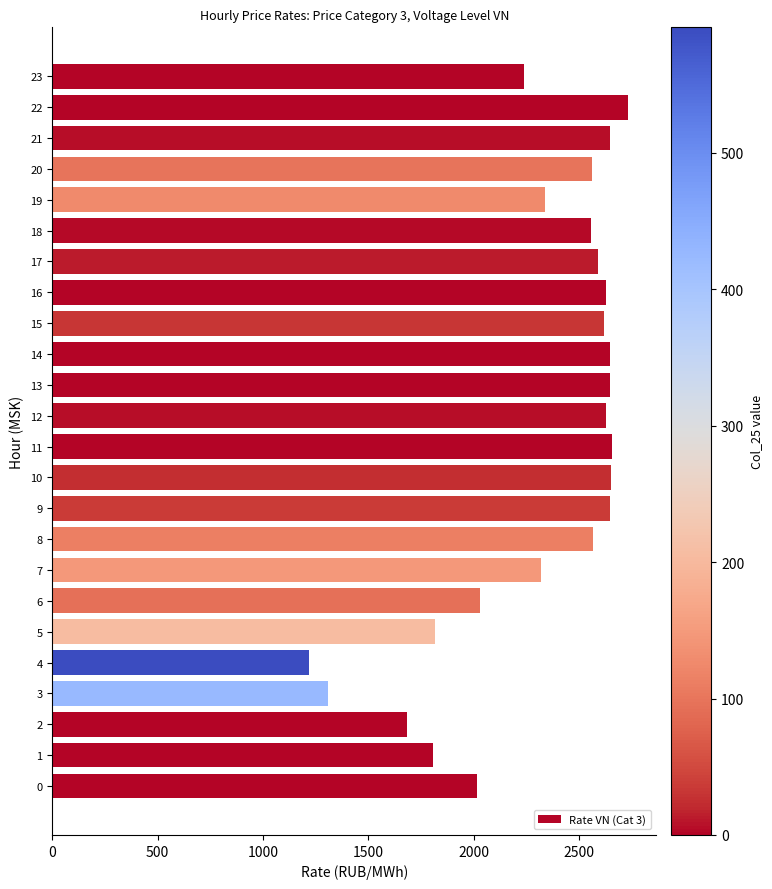

What value does the data have at 14?

2648.2